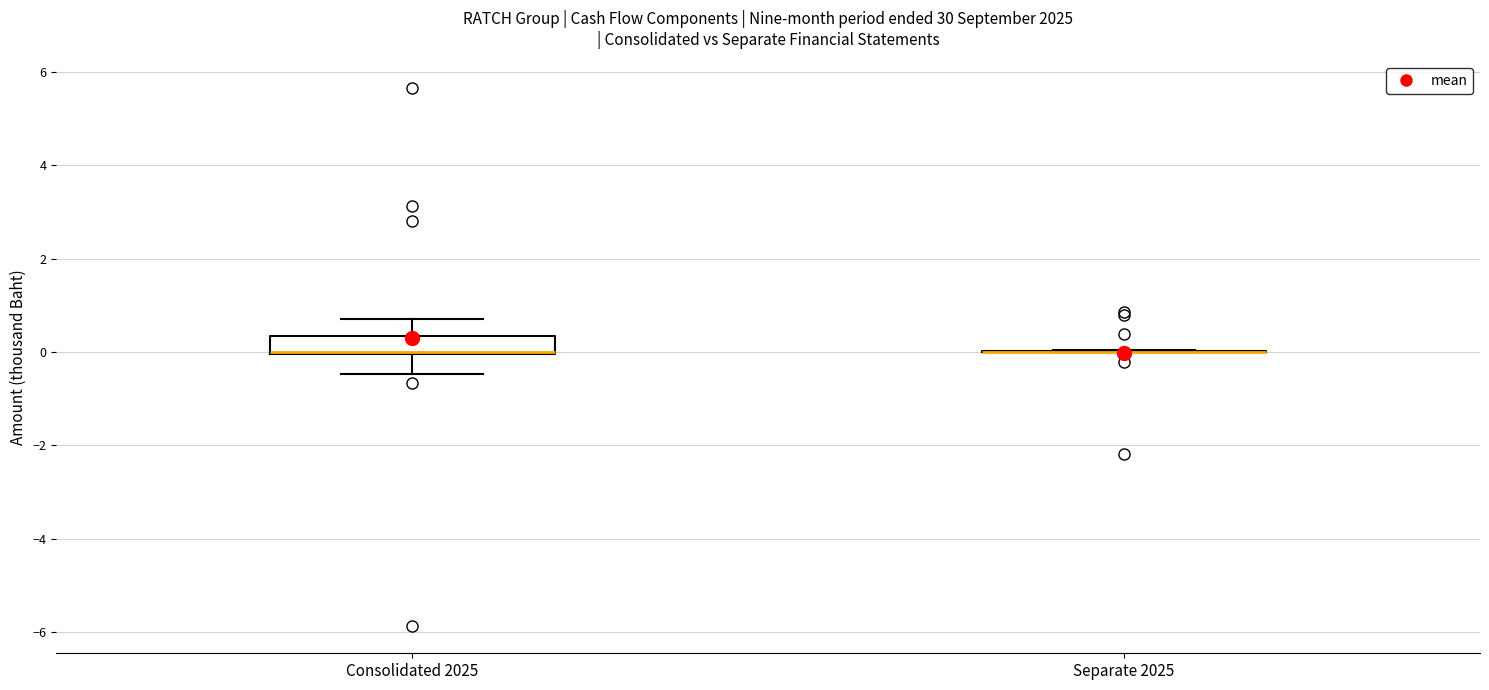

Reading left to right, read every box against the y-axis: the position of its median line, the range the box covers, and the ends of its whiskers. The values are not printed on the chart, so give them approximately, as read against the axis.

Consolidated 2025: median 0.0 (drawn on the box's lower edge), box 0.0 to 0.4, whiskers -0.4 to 0.8
Separate 2025: box collapsed to a line at 0.0, whiskers 0.0 to 0.0